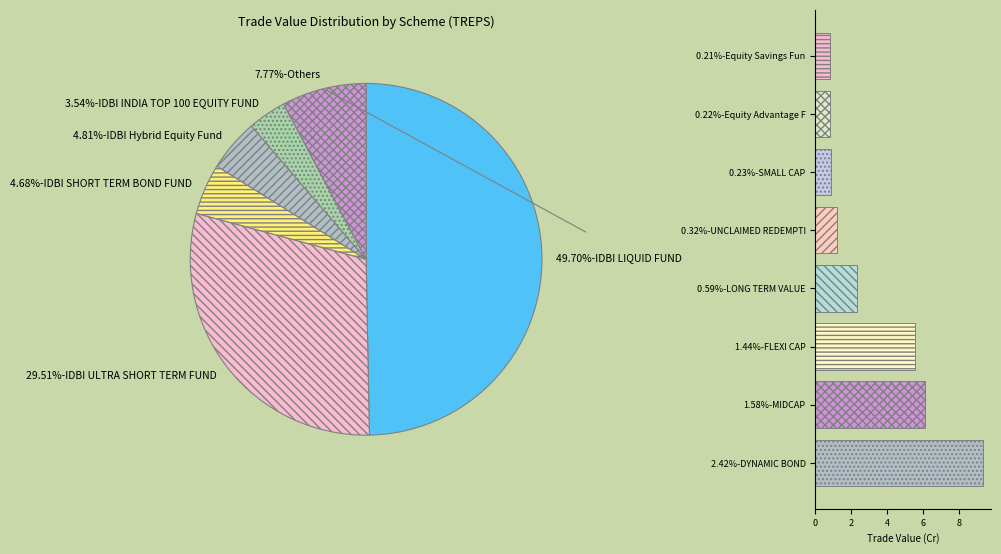

To the nearest percent, what percentage of the pie is IDBI SHORT TERM BOND FUND?

5%